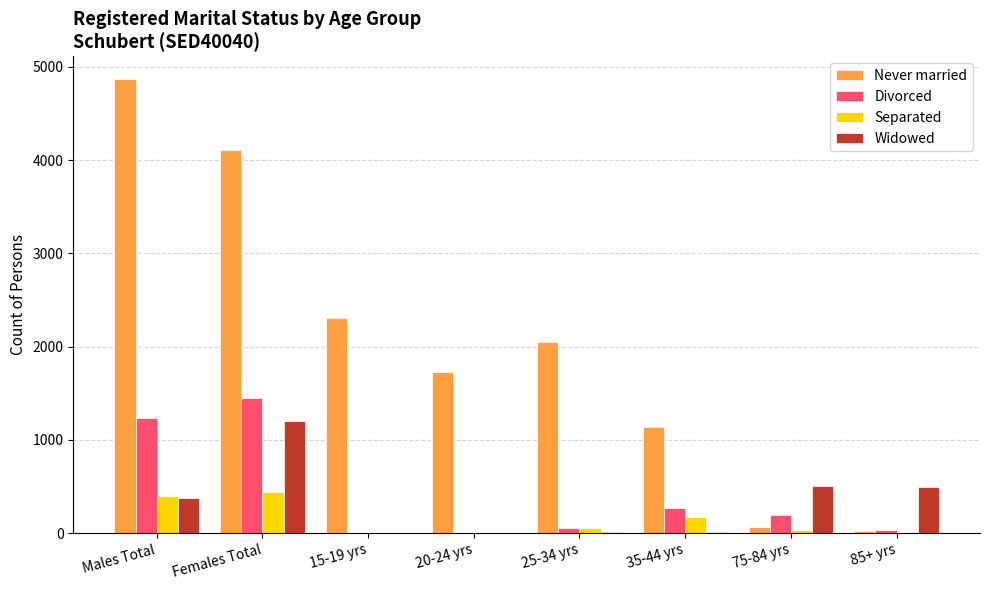

Which series has the largest total across all categories?

Never married